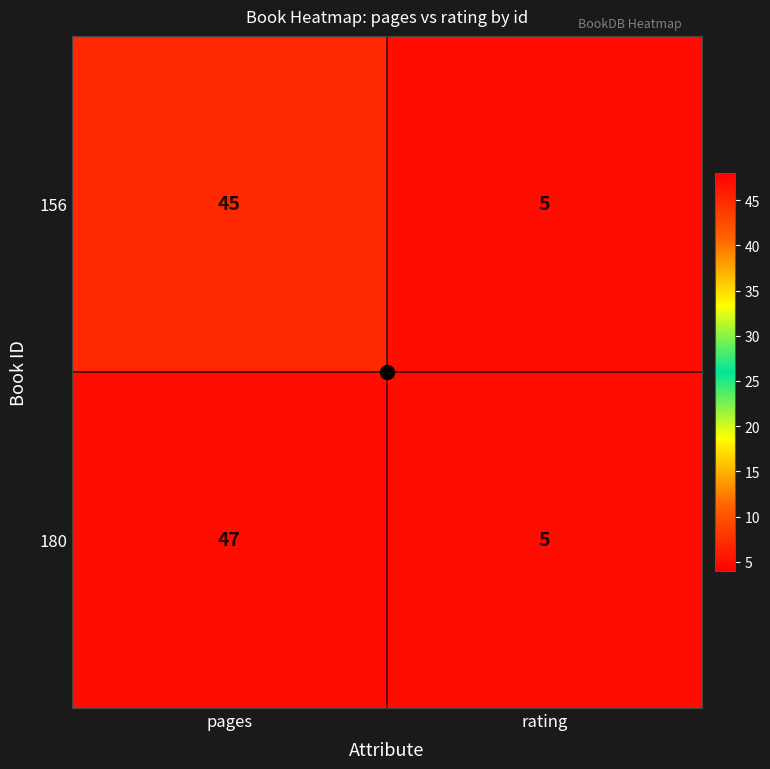

At which category is the sum across all series the highest?

pages